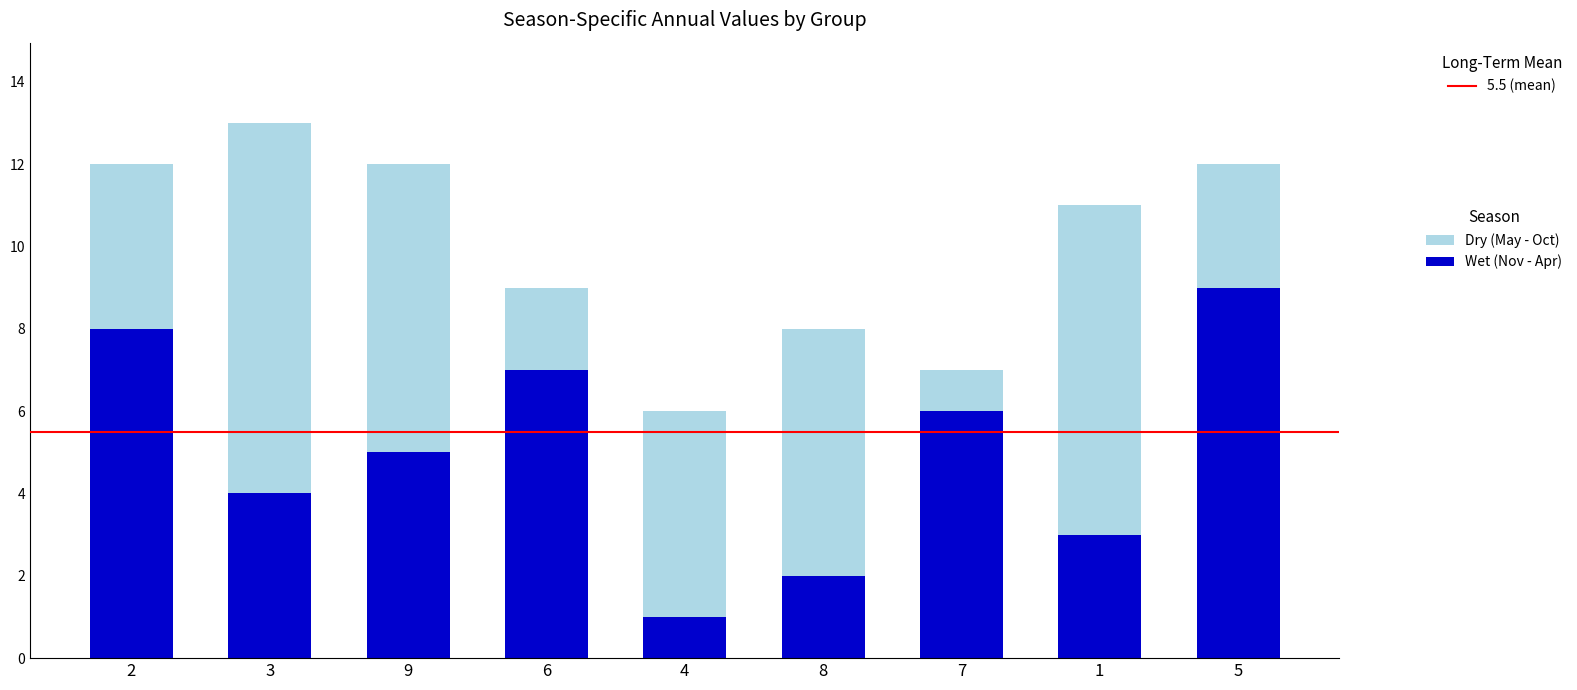

Rank the categories by Wet (Nov - Apr) value from highest to lowest.

5, 2, 6, 7, 9, 3, 1, 8, 4